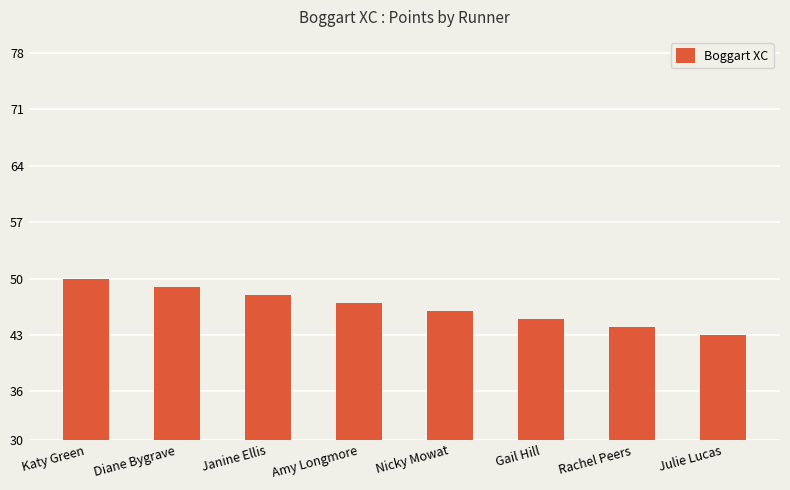

What is the label of the 2nd bar from the right?

Rachel Peers